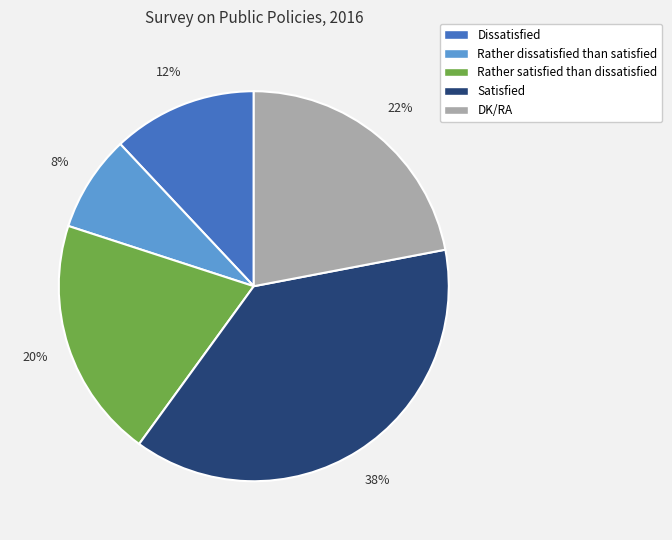

Between Rather dissatisfied than satisfied and Rather satisfied than dissatisfied, which is larger?

Rather satisfied than dissatisfied